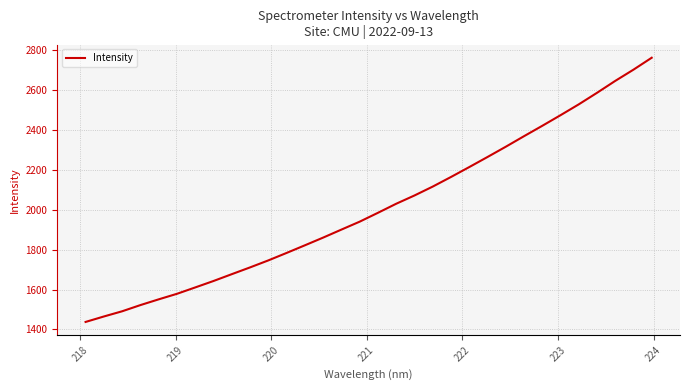

What is the maximum value shown in the chart?

2759.4